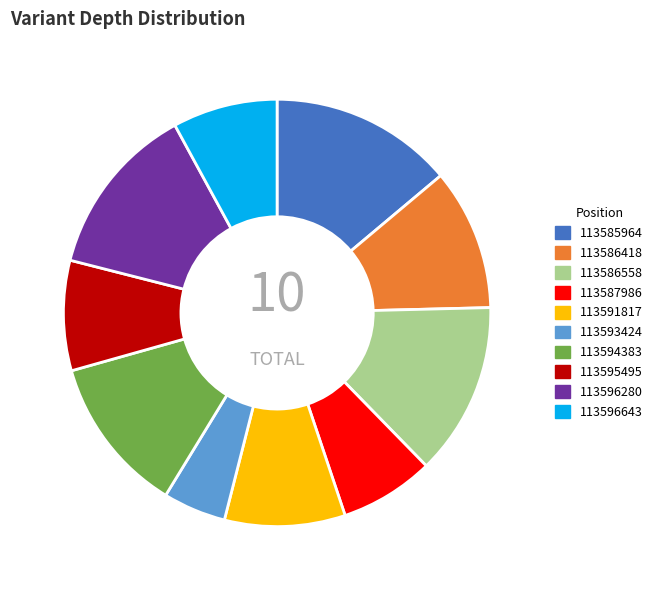

What is the ratio of the value at 113593424 to the value at 113596280?

0.4